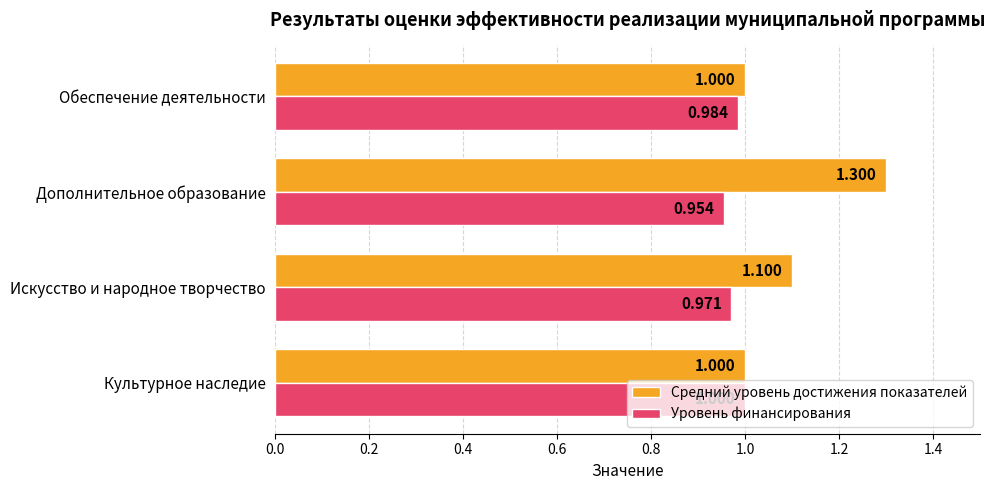

What are all the series names shown in the legend?

Средний уровень достижения показателей, Уровень финансирования